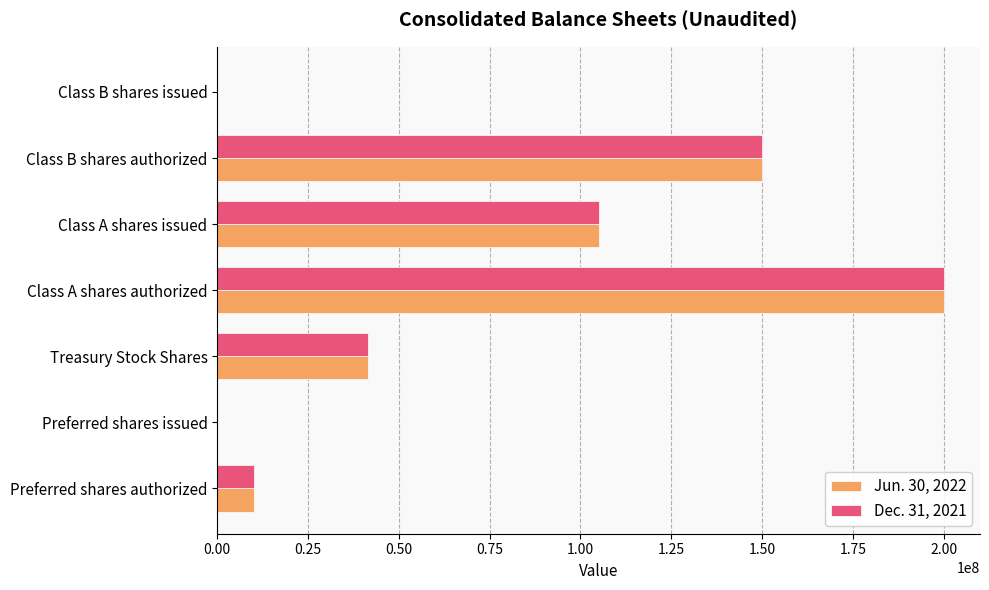

Is the value of Dec. 31, 2021 at Treasury Stock Shares greater than the value of Jun. 30, 2022 at Class A shares authorized?

No